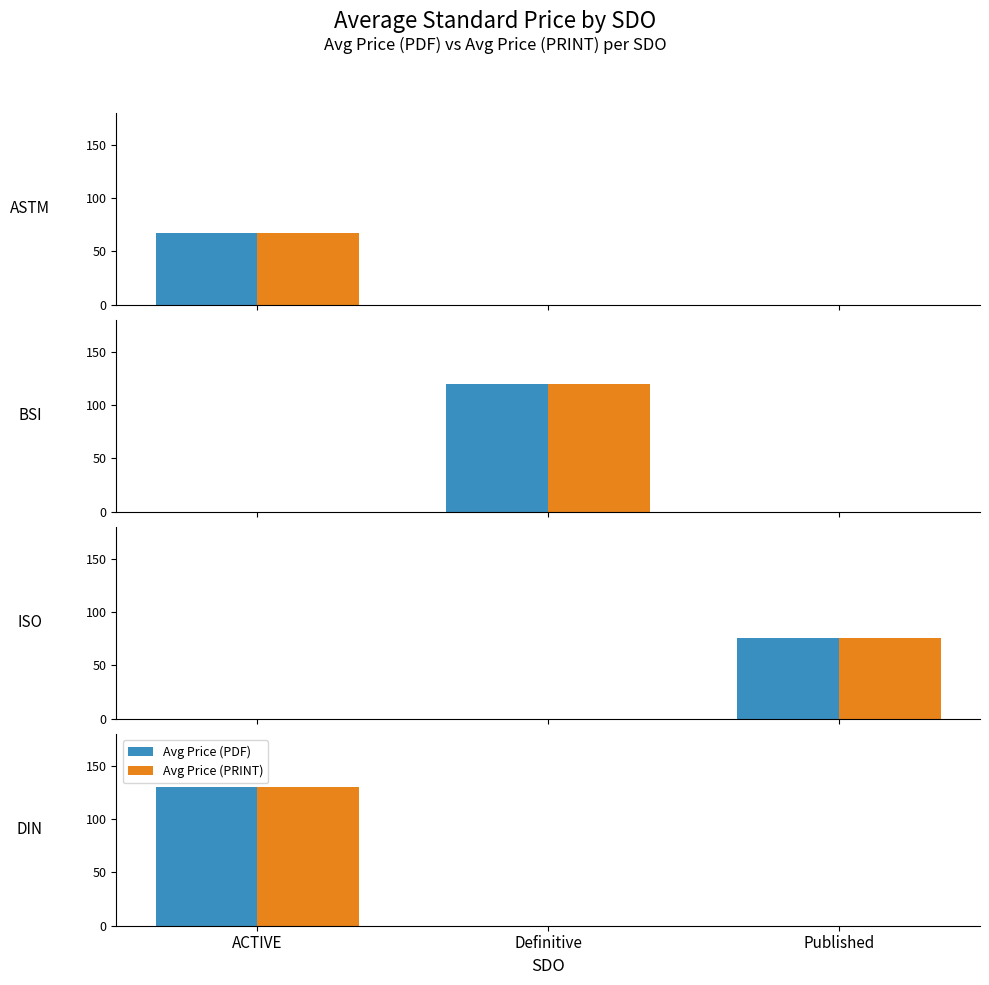

Count the number of categories in the chart.

3